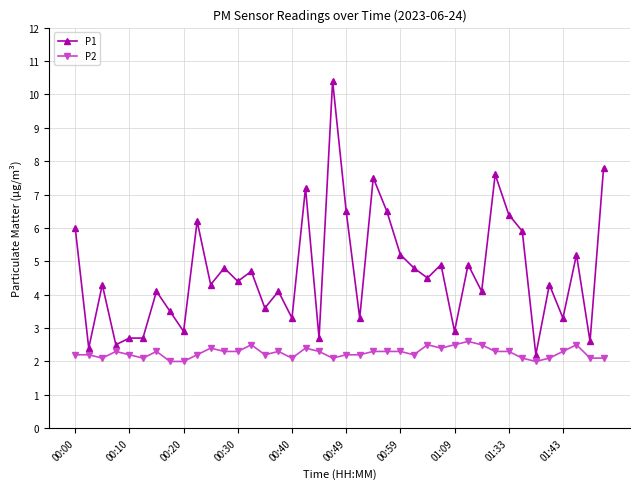

Reading left to right, list all the values displayed in this chart.

P1: 6.0	2.4	4.3	2.5	2.7	2.7	4.1	3.5	2.9	6.2	4.3	4.8	4.4	4.7	3.6	4.1	3.3	7.2	2.7	10.4	6.5	3.3	7.5	6.5	5.2	4.8	4.5	4.9	2.9	4.9	4.1	7.6	6.4	5.9	2.2	4.3	3.3	5.2	2.6	7.8
P2: 2.2	2.2	2.1	2.3	2.2	2.1	2.3	2.0	2.0	2.2	2.4	2.3	2.3	2.5	2.2	2.3	2.1	2.4	2.3	2.1	2.2	2.2	2.3	2.3	2.3	2.2	2.5	2.4	2.5	2.6	2.5	2.3	2.3	2.1	2.0	2.1	2.3	2.5	2.1	2.1